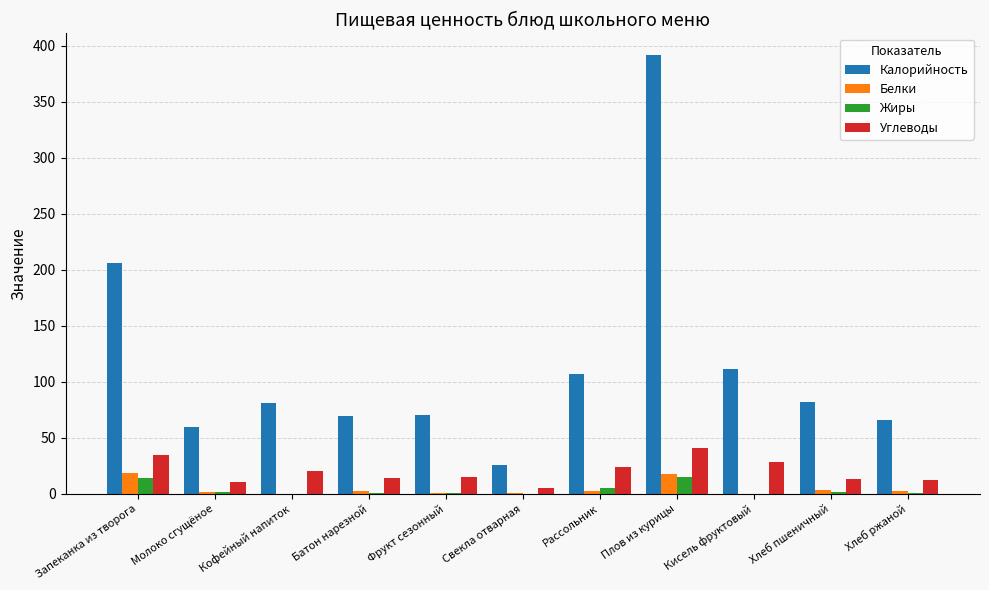

How many groups of bars are there?

11